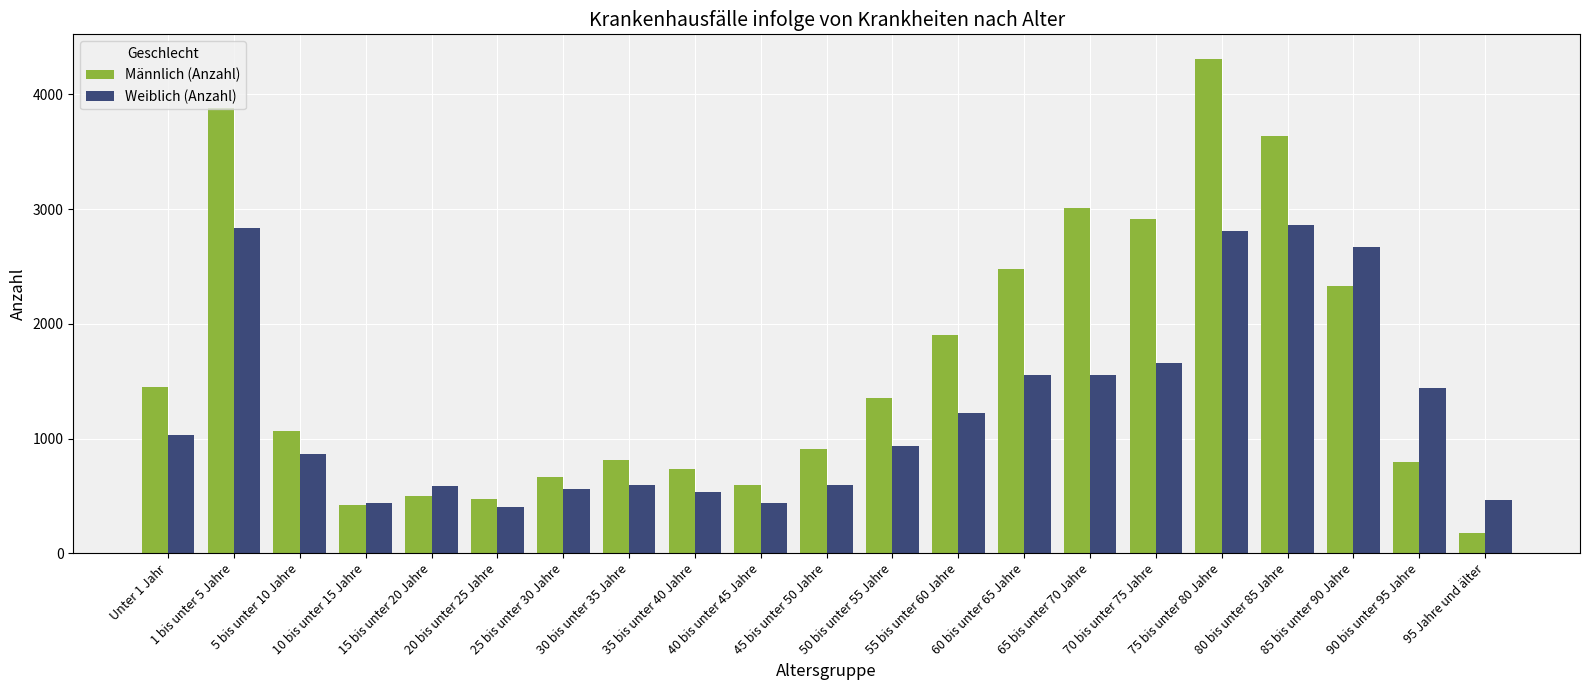

At how many categories does at least one series exceed 3172?

3